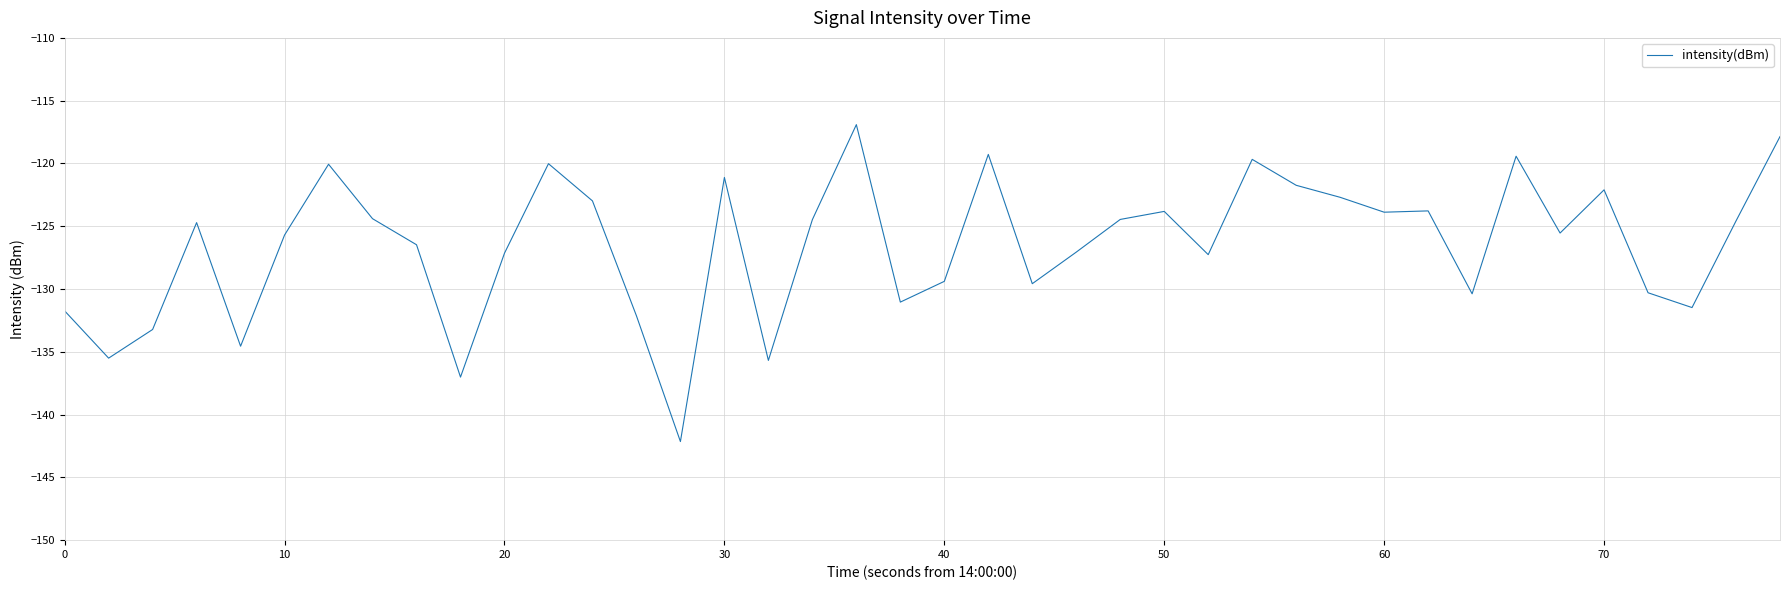

What is the greatest value displayed?

-116.9